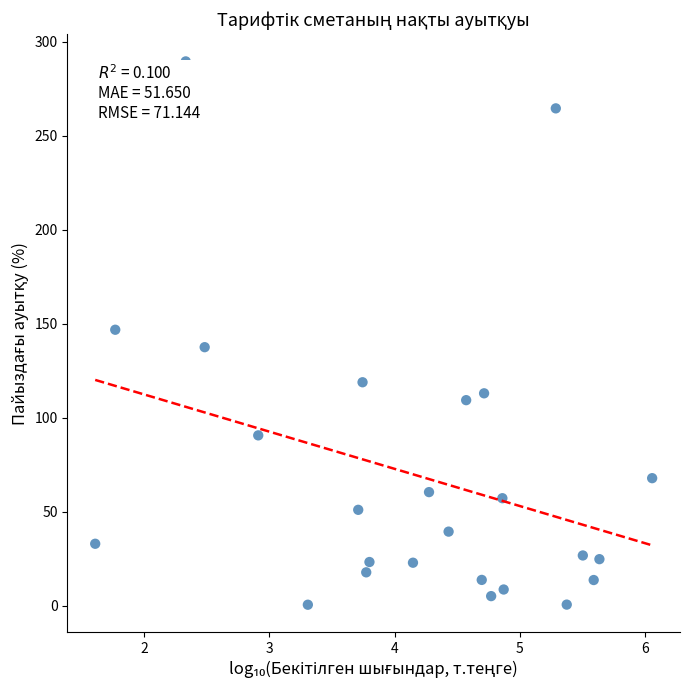

What is the range of X values (max minus min)?

4.4